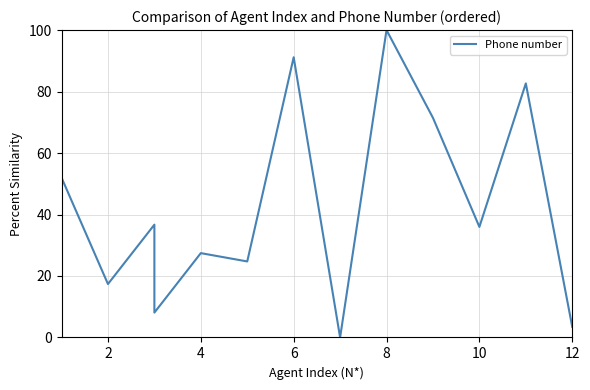

Which has a higher value, 11 or 2?

11